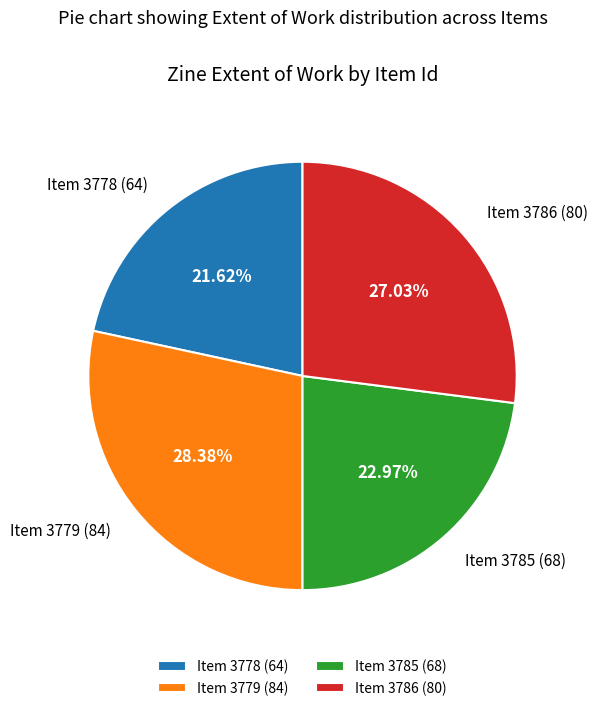

Does any single category account for the majority?

No